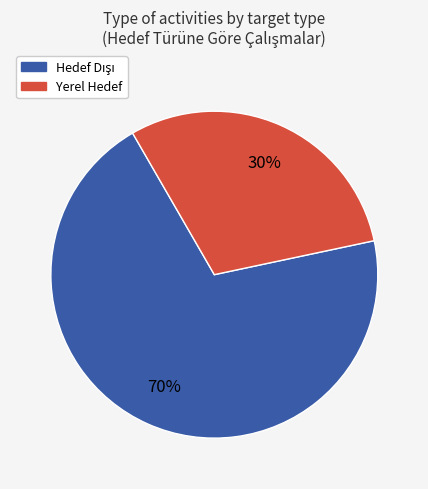

To the nearest percent, what is the difference between the largest and smallest slice percentages?

40%